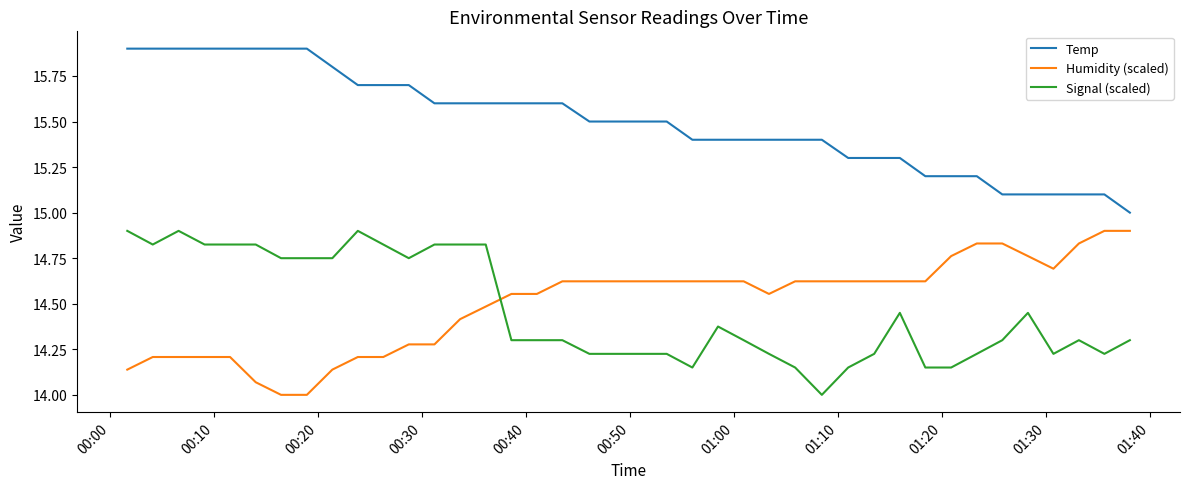

What is the smallest value displayed?

14.0